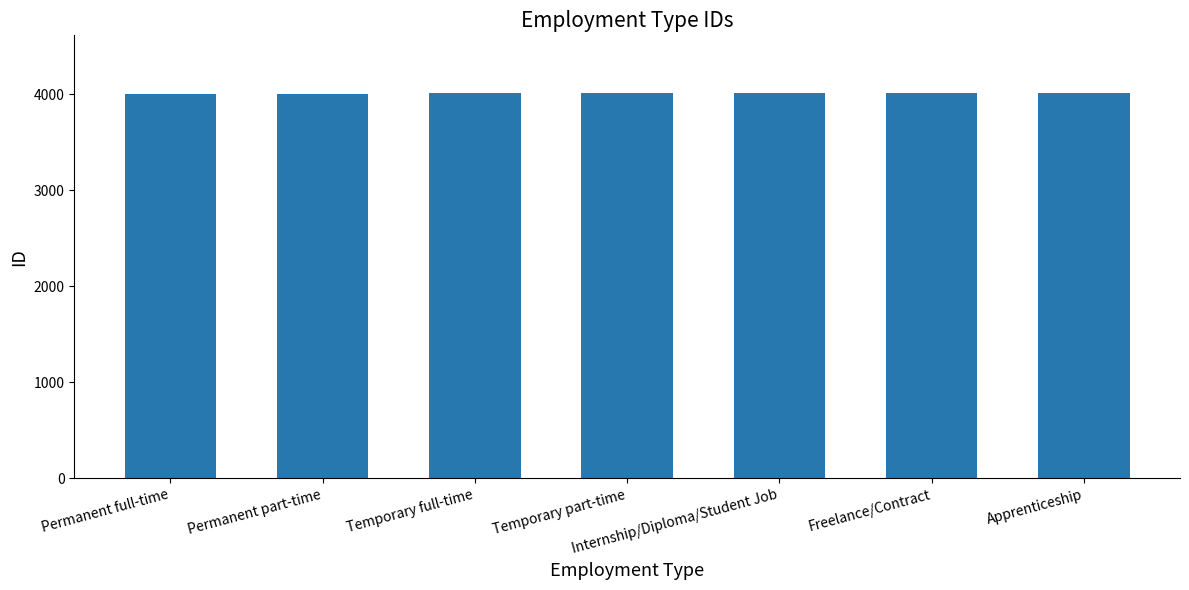

What is the label of the 7th bar from the right?

Permanent full-time